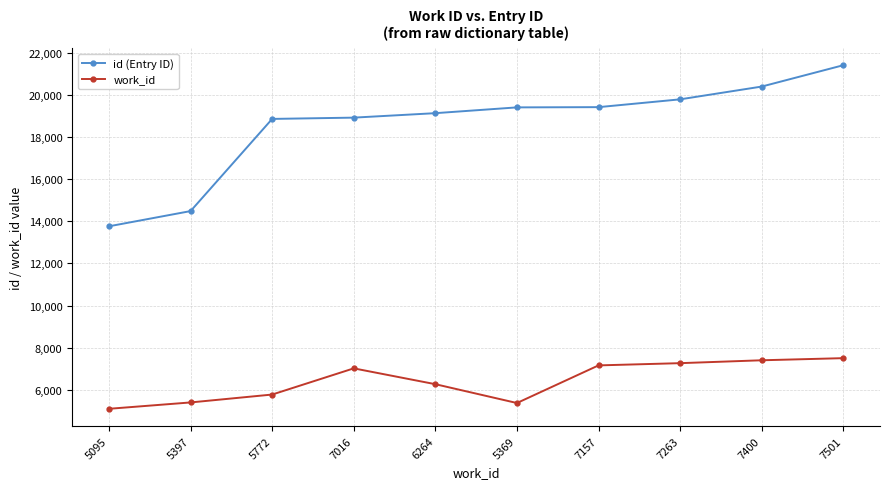

What is the lowest value of the id (Entry ID) series?

13766